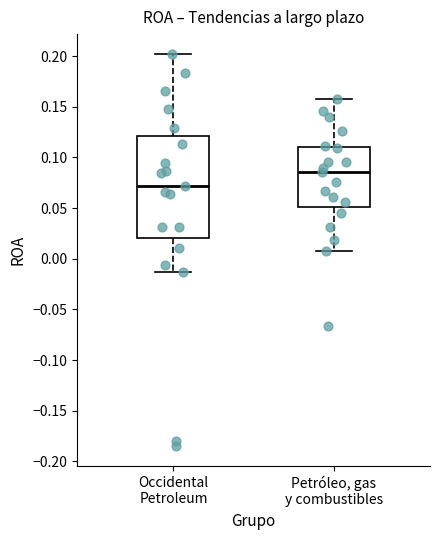

Reading left to right, read every box against the y-axis: the position of its median line, the range the box covers, and the ends of its whiskers. The values are not printed on the chart, so give them approximately, as read against the axis.

Occidental Petroleum: median 0.070, box 0.020 to 0.120, whiskers -0.015 to 0.200
Petróleo, gas y combustibles: median 0.085, box 0.050 to 0.110, whiskers 0.010 to 0.160